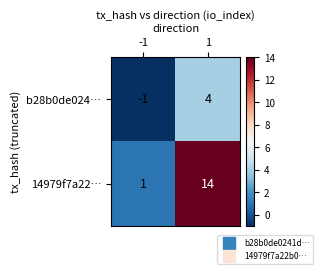

True or false: b28b0de024… has a value of 6 at 1.

False